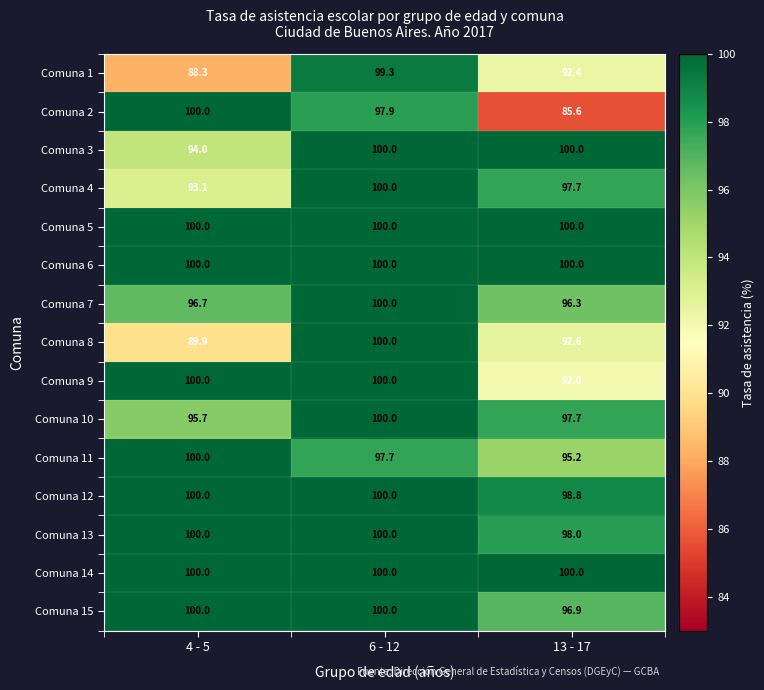

What is the difference between the highest and lowest values at 6 - 12?

2.3